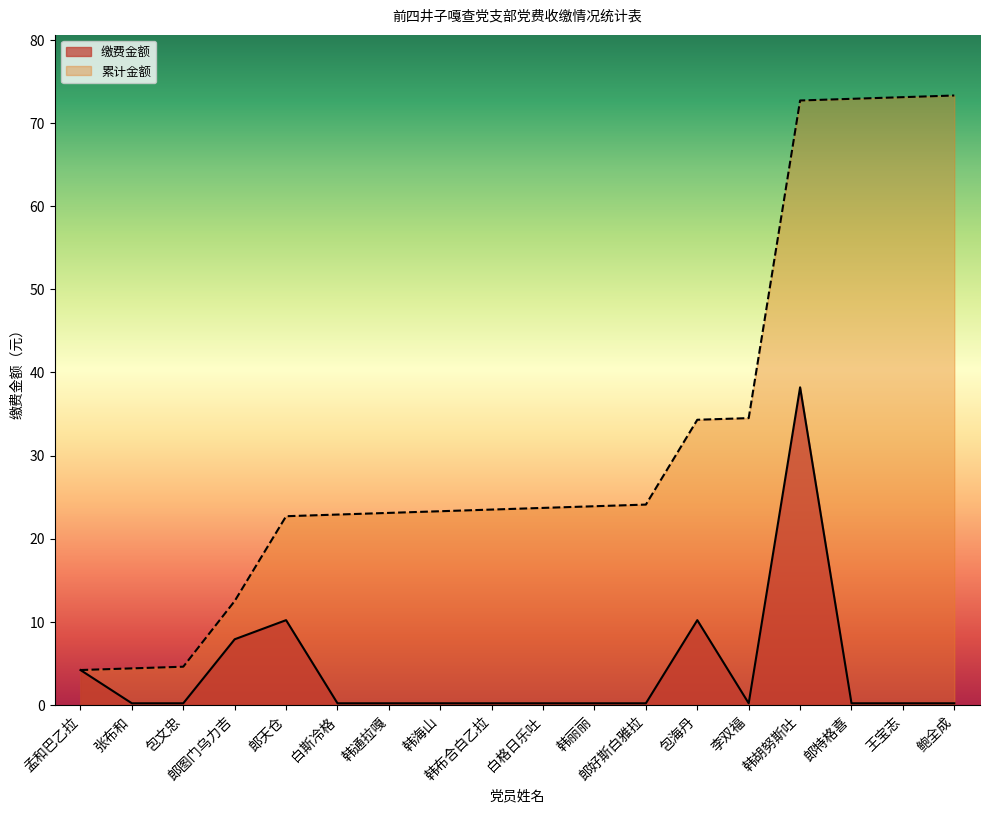

Reading right to left, transcribe all the data shown in this chart.

缴费金额: 鲍全成=0.2	王宝志=0.2	郎特格喜=0.2	韩胡努斯吐=38.2	李双福=0.2	包海丹=10.2	郎好斯白雅拉=0.2	韩丽丽=0.2	白格日乐吐=0.2	韩布合白乙拉=0.2	韩海山=0.2	韩通拉嘎=0.2	白斯冷格=0.2	郎天仓=10.2	郎图门乌力吉=7.9	包文忠=0.2	张布和=0.2	孟和巴乙拉=4.2
累计金额: 鲍全成=73.3	王宝志=73.1	郎特格喜=72.9	韩胡努斯吐=72.7	李双福=34.5	包海丹=34.3	郎好斯白雅拉=24.1	韩丽丽=23.9	白格日乐吐=23.7	韩布合白乙拉=23.5	韩海山=23.3	韩通拉嘎=23.1	白斯冷格=22.9	郎天仓=22.7	郎图门乌力吉=12.5	包文忠=4.6	张布和=4.4	孟和巴乙拉=4.2